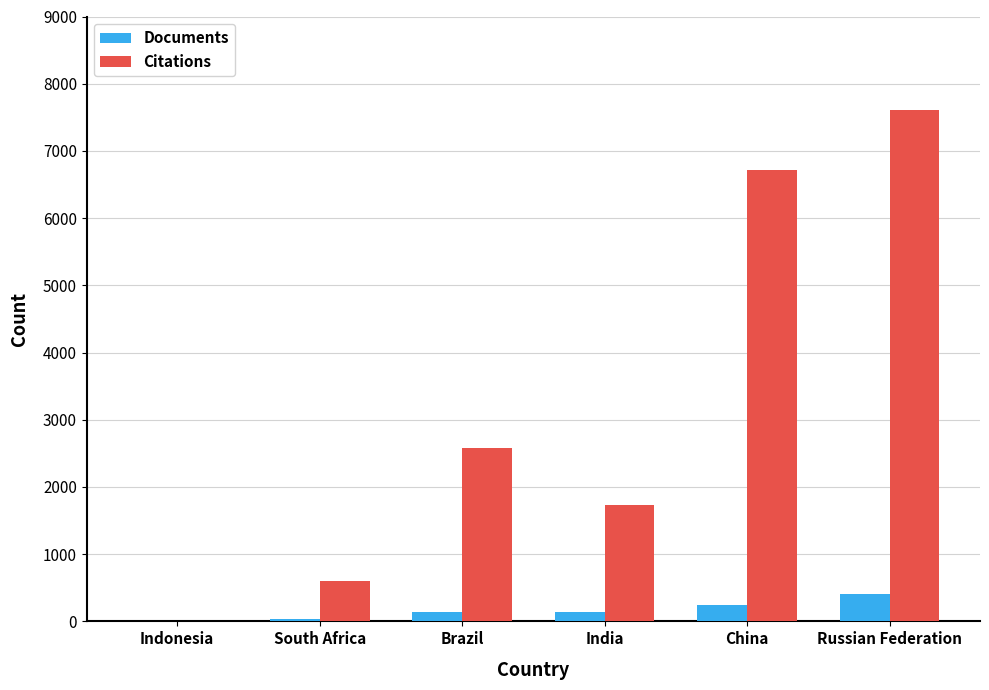

Are the bars horizontal?

No